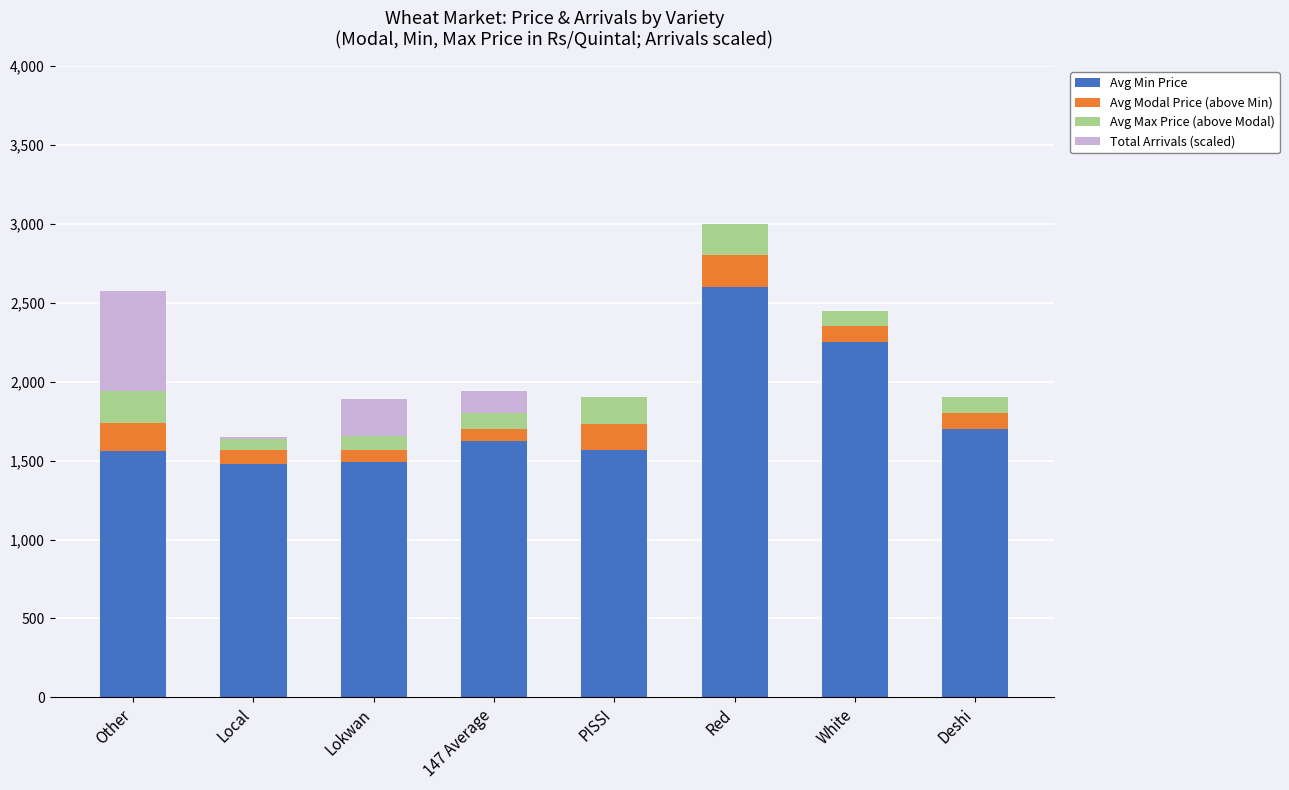

At which label does Avg Min Price reach its peak?

Red